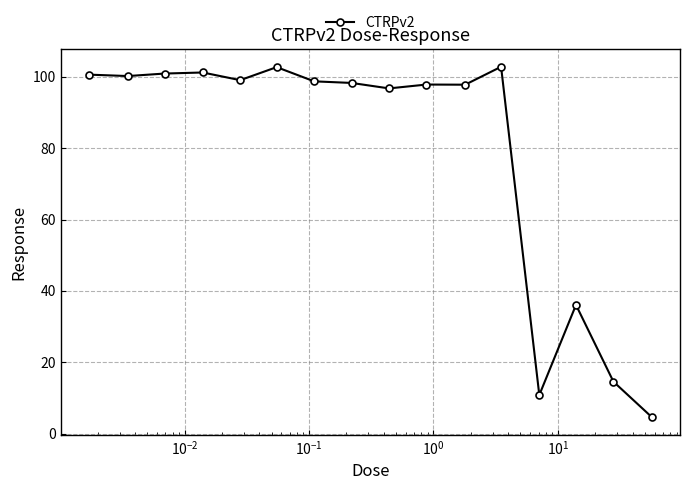

What is the value of the 7th point from the left?

98.7